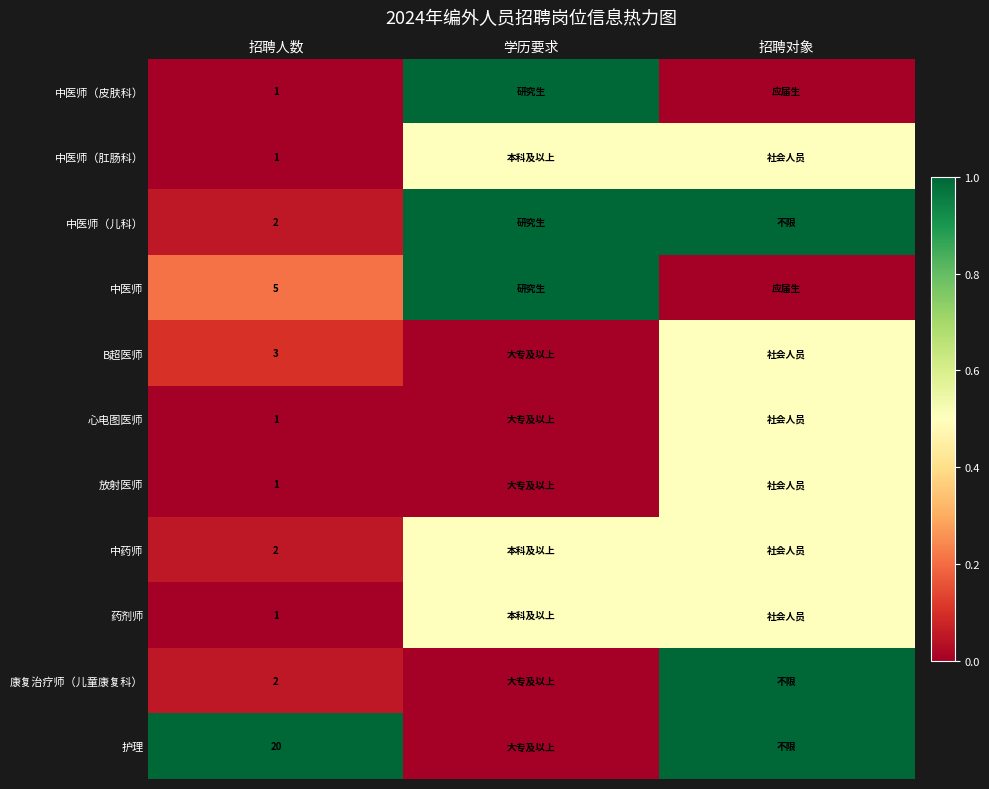

What is the spread (max minus min) of values at 招聘人数?

19.0